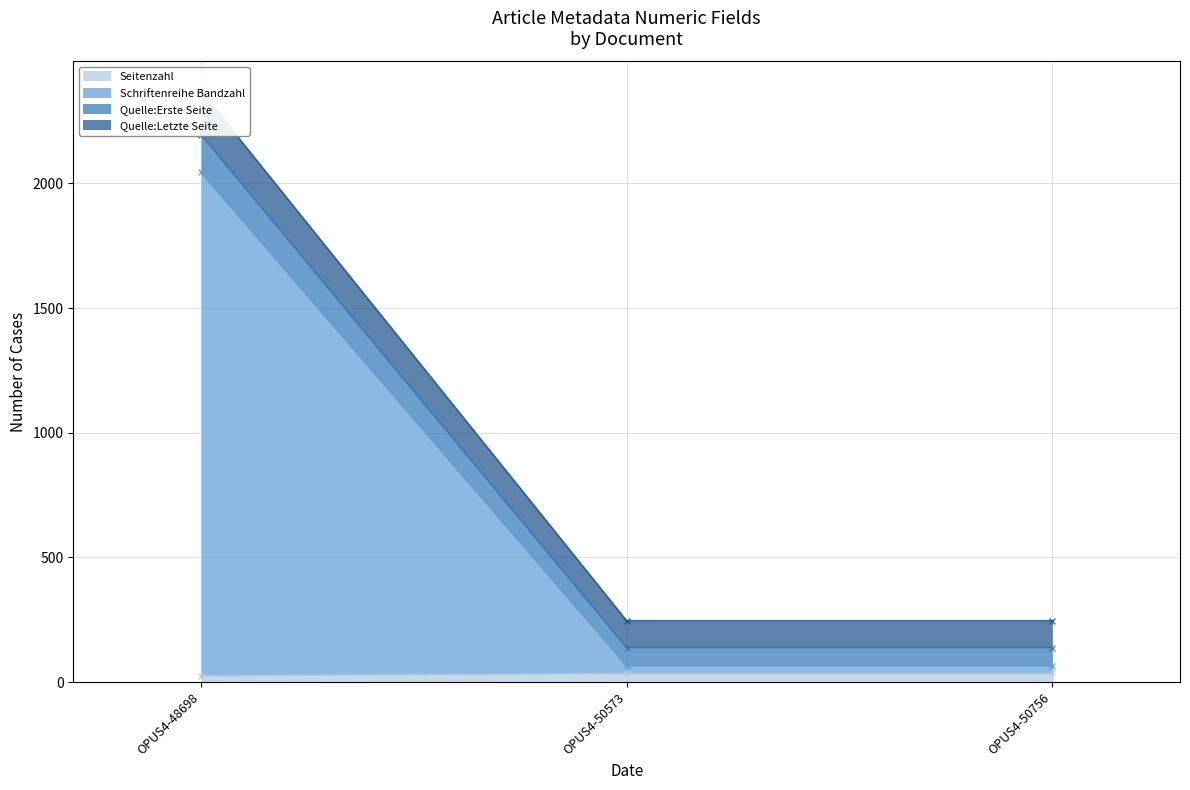

Rank the categories by Quelle:Letzte Seite value from highest to lowest.

OPUS4-48698, OPUS4-50573, OPUS4-50756